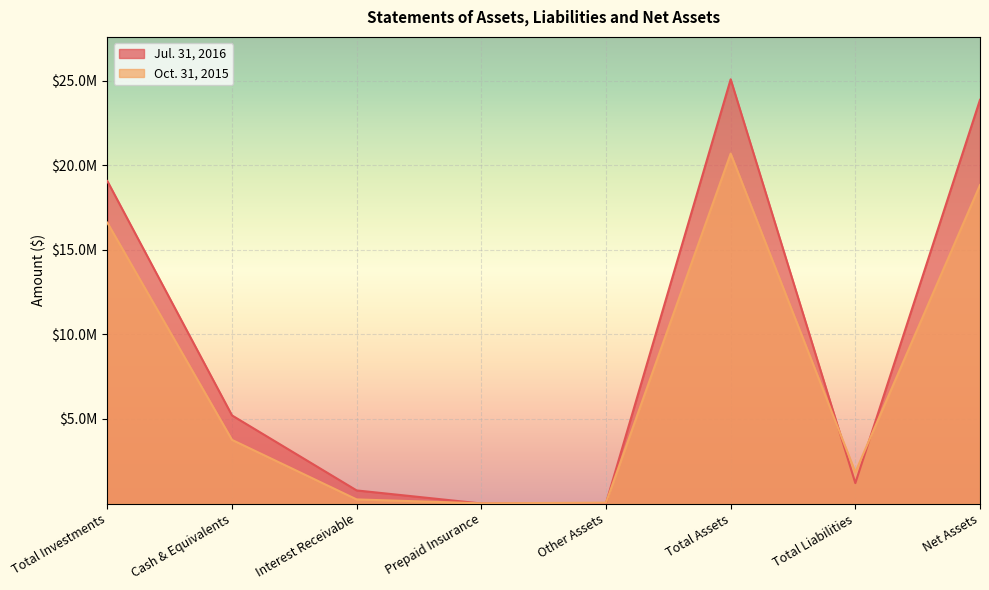

List the labels in order of Jul. 31, 2016 value, smallest first.

Prepaid Insurance, Other Assets, Interest Receivable, Total Liabilities, Cash & Equivalents, Total Investments, Net Assets, Total Assets